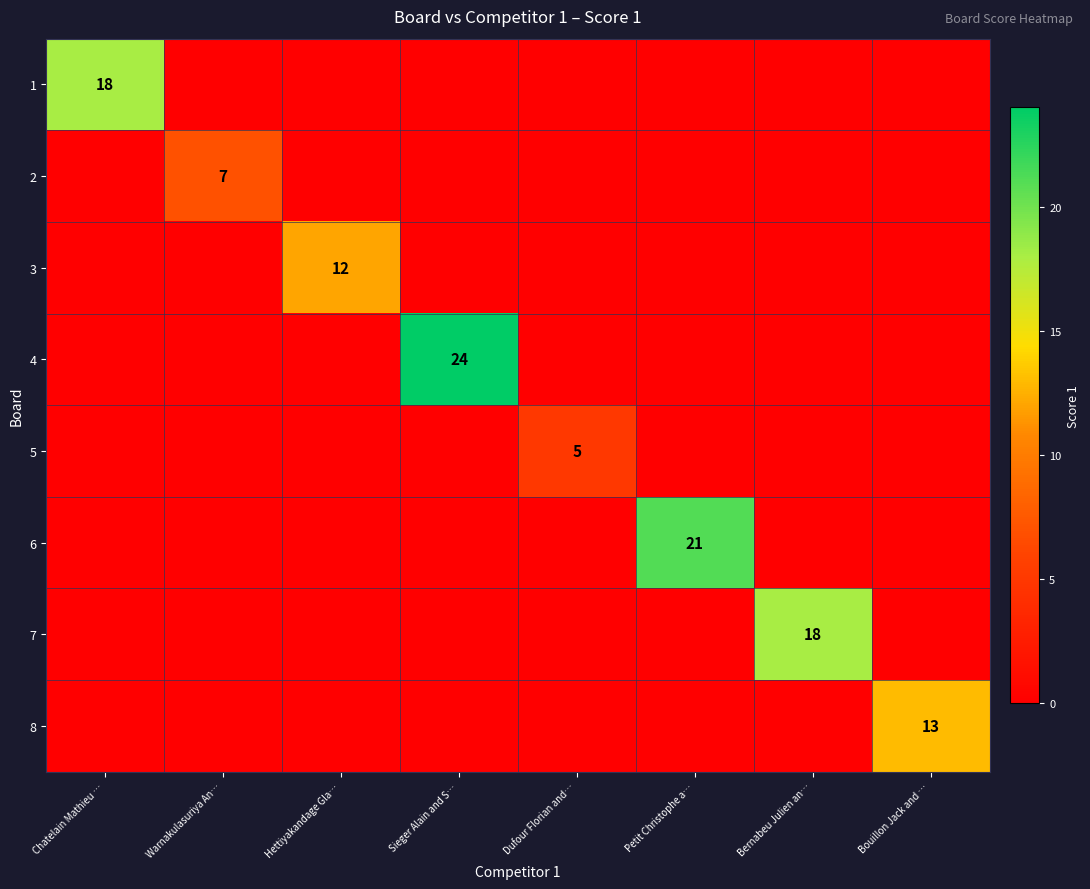

What is the highest value of the 8 series?

13